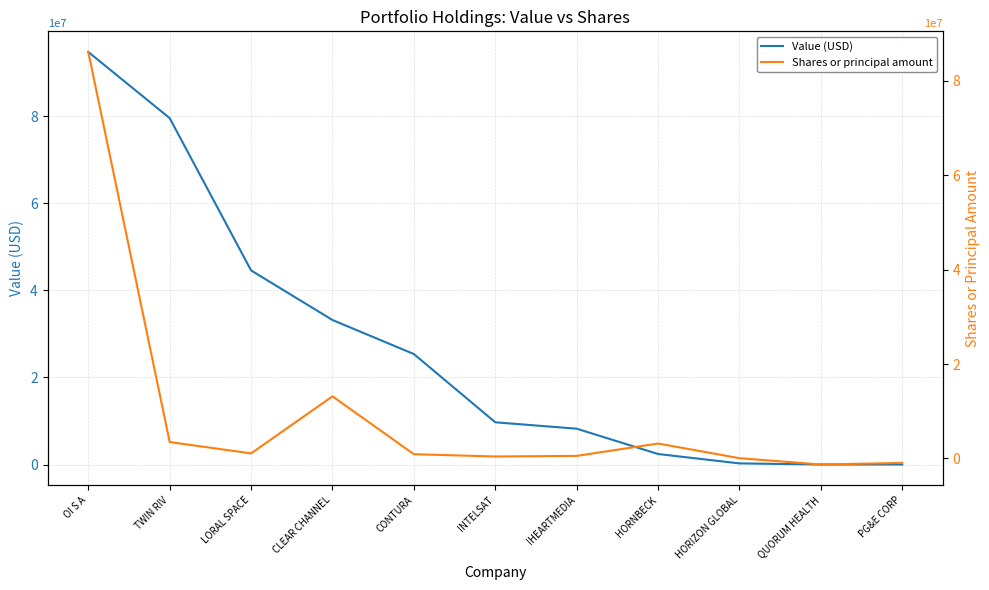

What is the difference between the maximum and minimum values in the Value (USD) series?

94707000